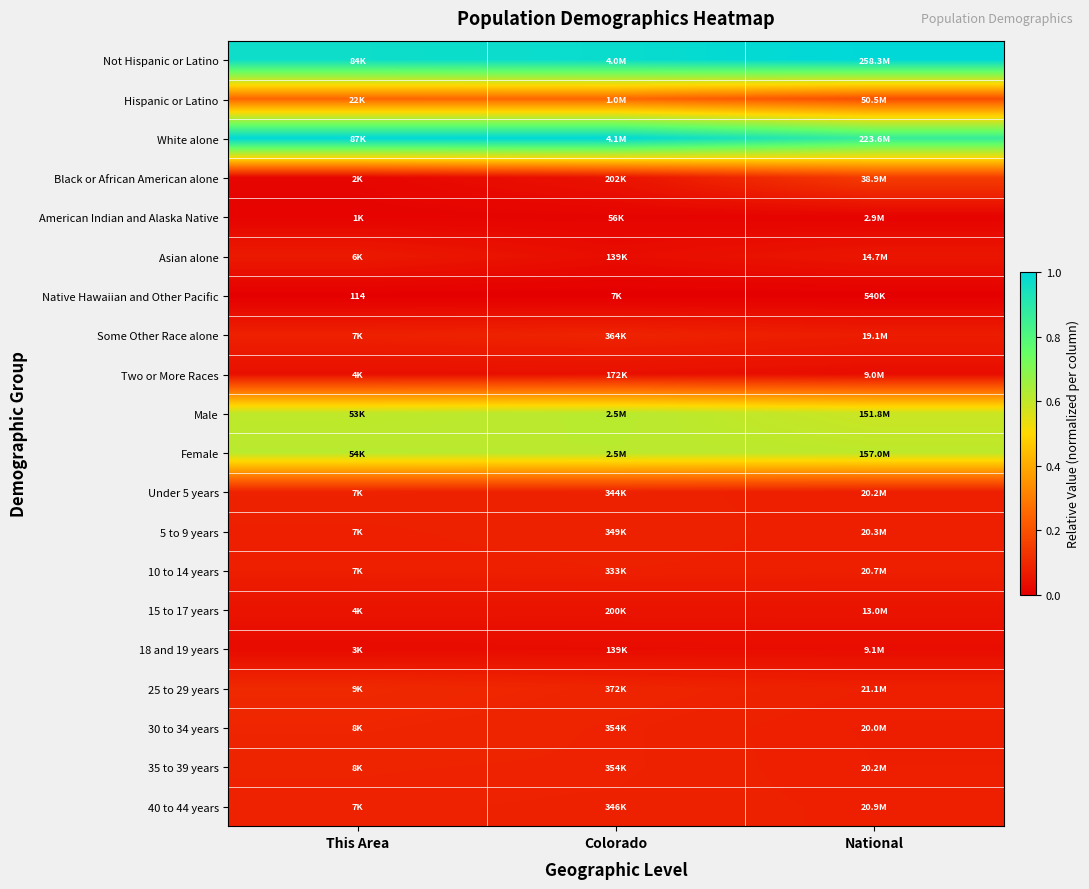

The Native Hawaiian and Other Pacific series shows 0.0 at Colorado. True or false?

True